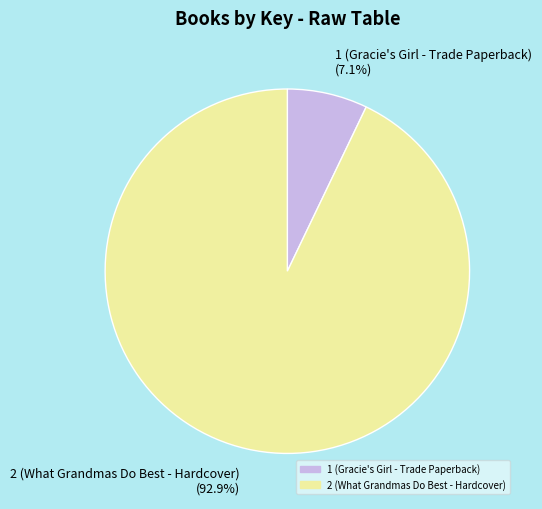

To the nearest percent, what percentage of the pie is 2 (What Grandmas Do Best - Hardcover)?

93%